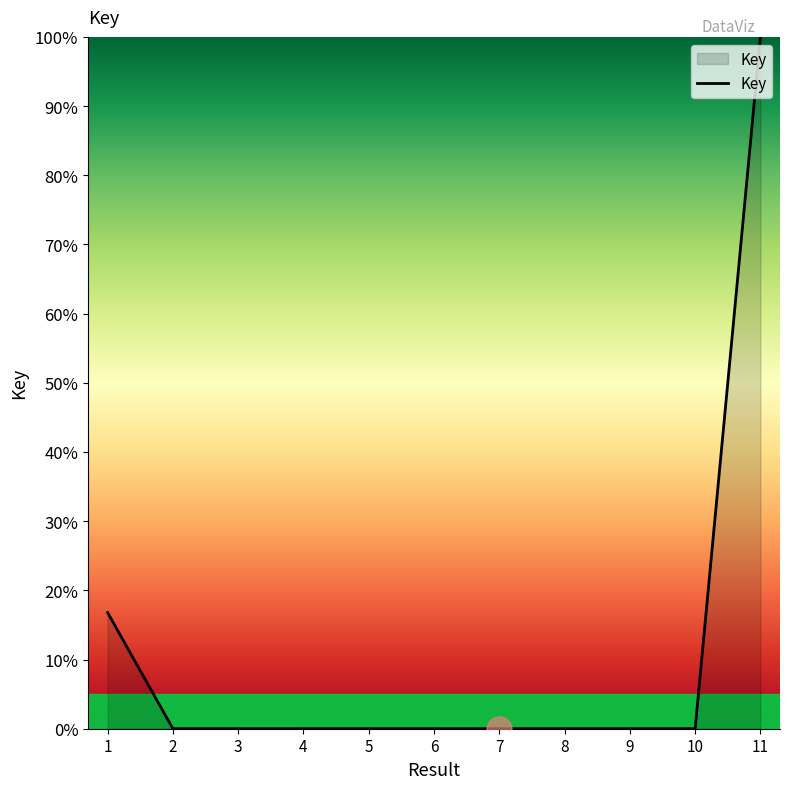

What is the greatest value displayed?

100.0